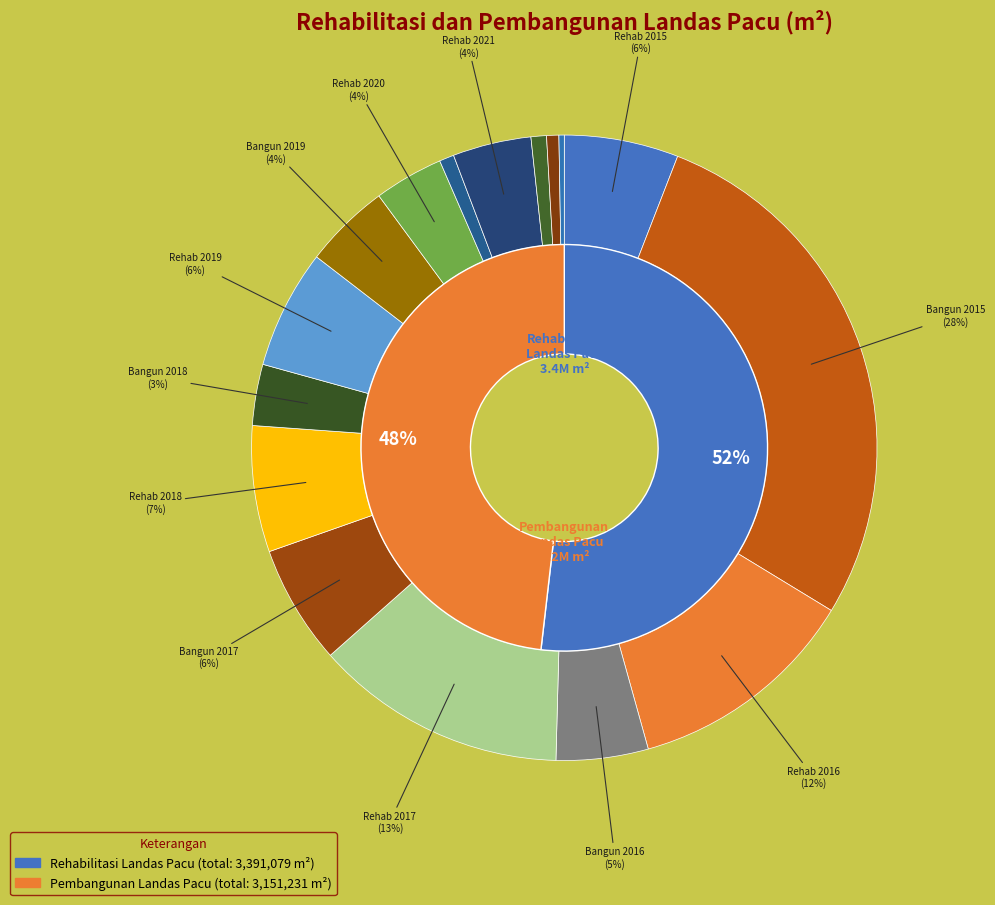

Which slice is the largest?

Rehabilitasi Landas Pacu